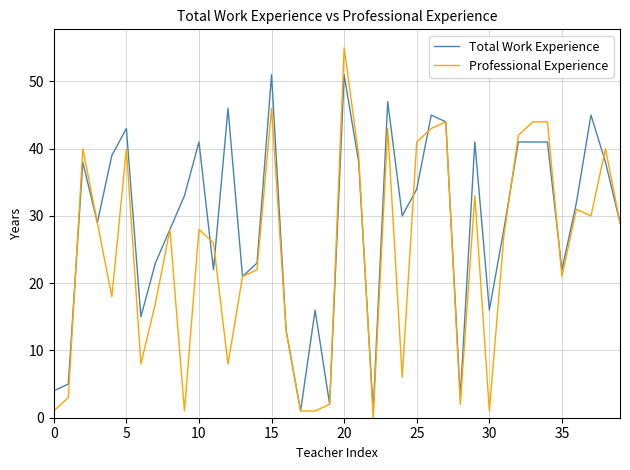

Which series has the largest total across all categories?

Total Work Experience